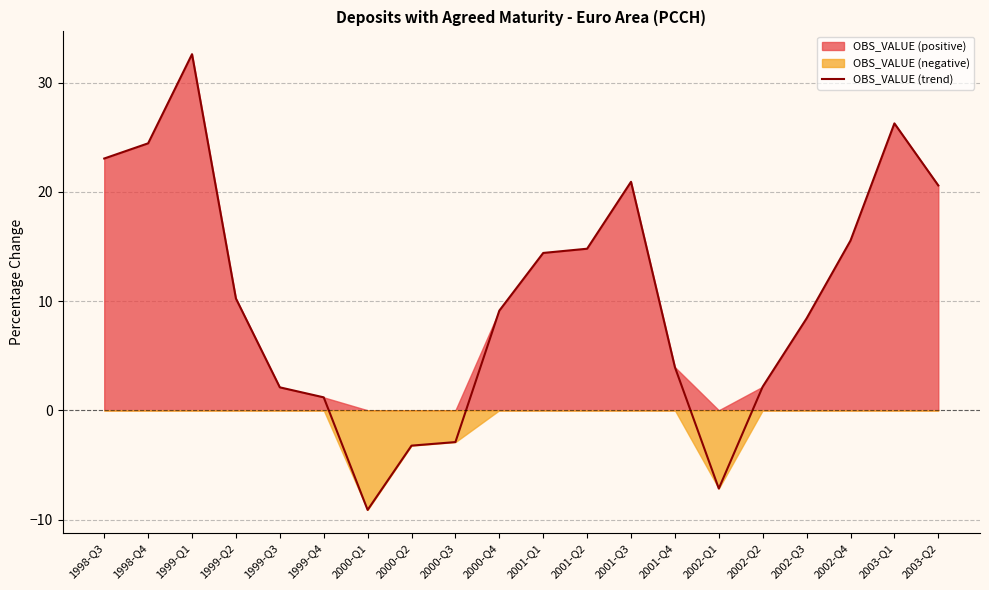

How many lines are shown in the chart?

1